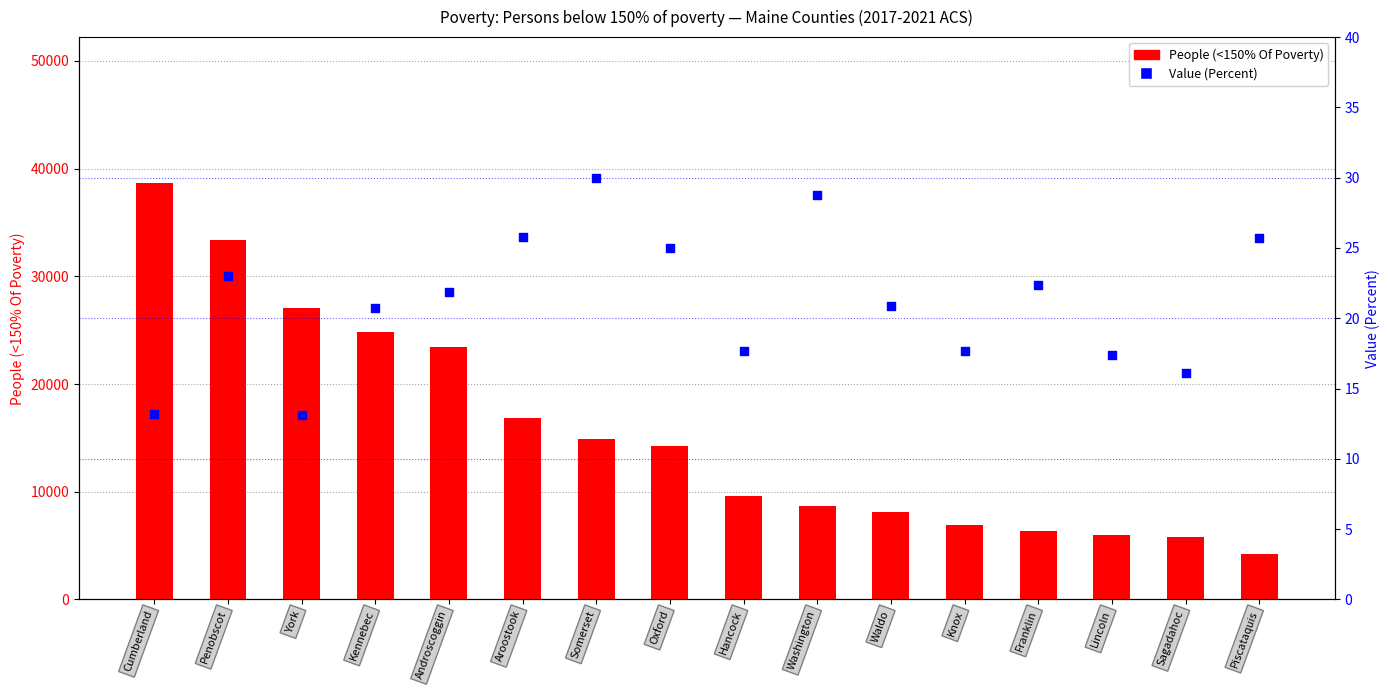

Which series contains the highest Y value?

People (<150% Of Poverty)